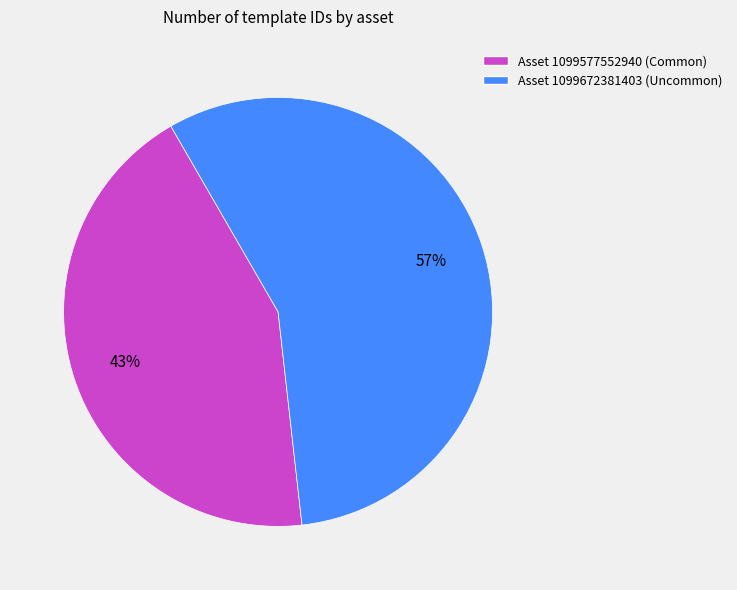

What percentage is the Asset 1099577552940 (Common) slice, to the nearest percent?

43%